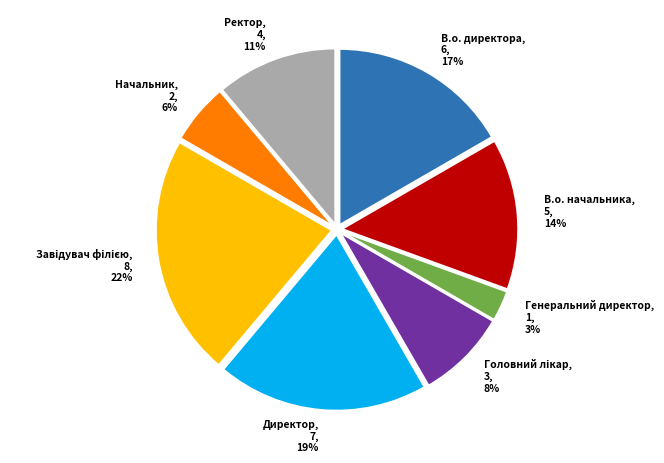

Does Ректор account for over 50% of the chart?

No